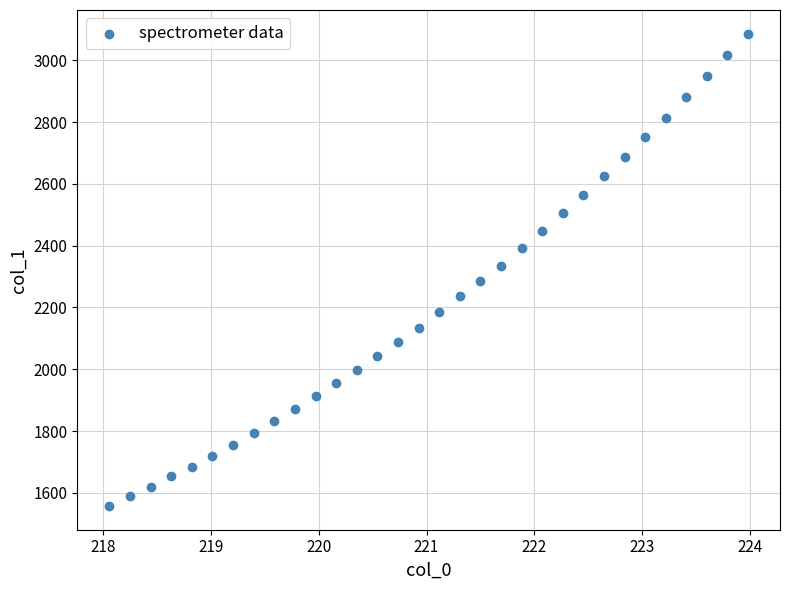

What is the range of X values (max minus min)?

5.9